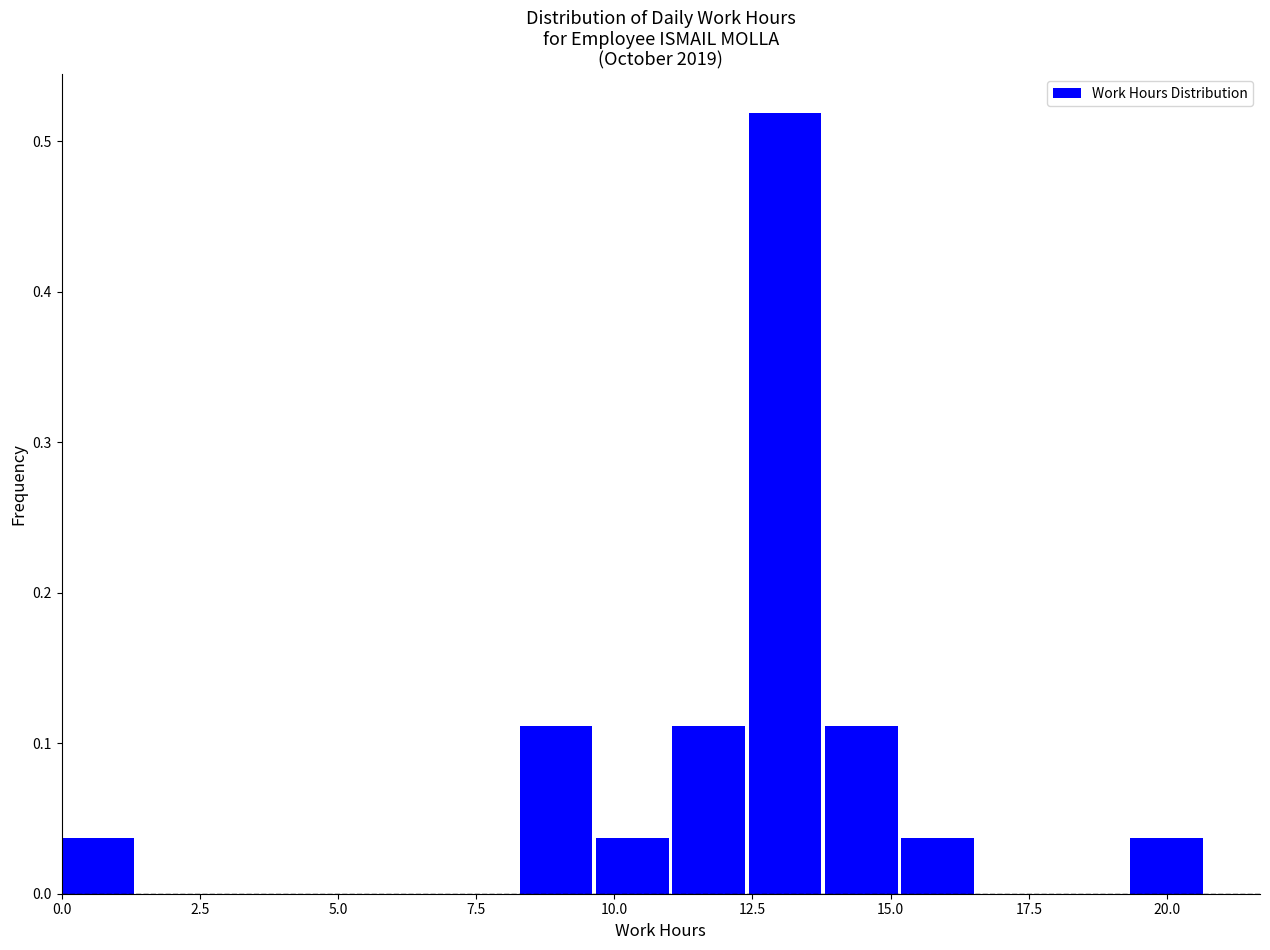

Around what value on the x-axis is the tallest bar? Give the approximate position of its centre, as read against the axis.

13.0